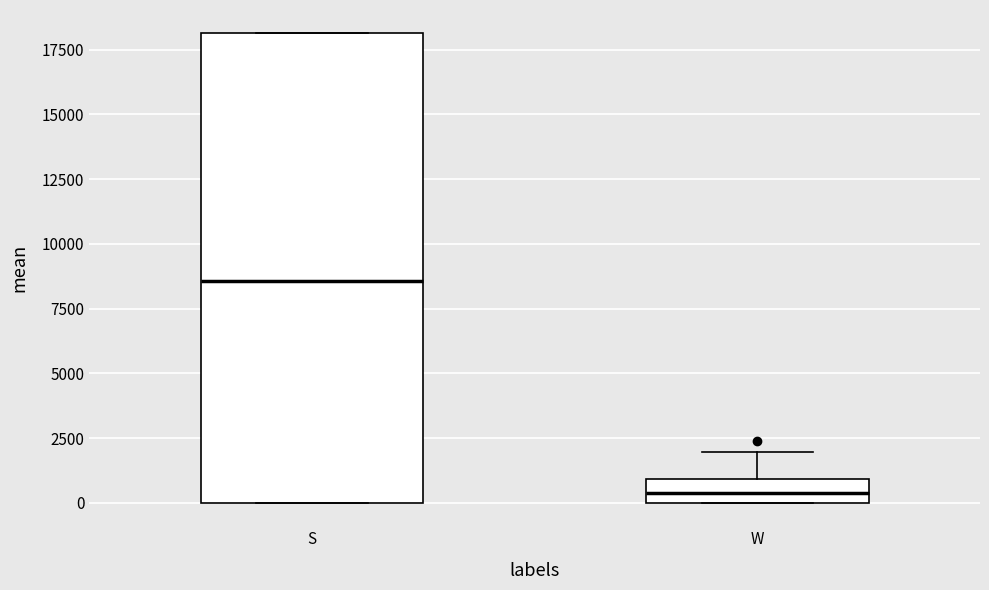

Which box's median line is the highest?

S